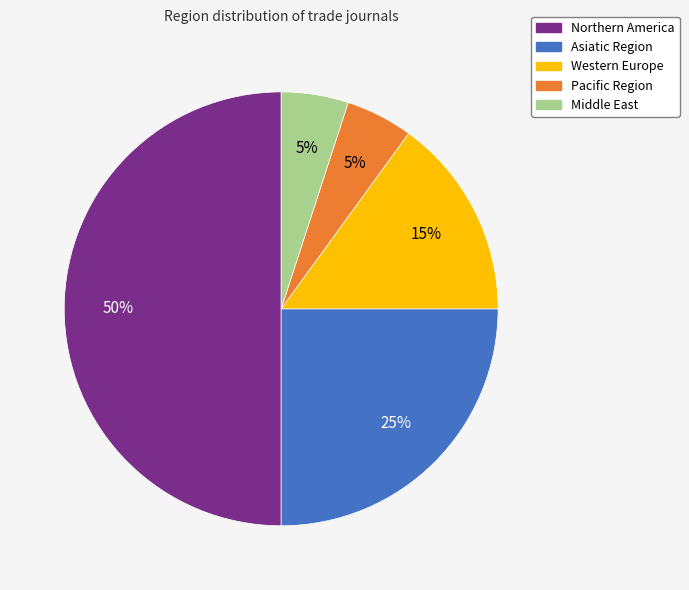

Does Middle East account for over 50% of the chart?

No